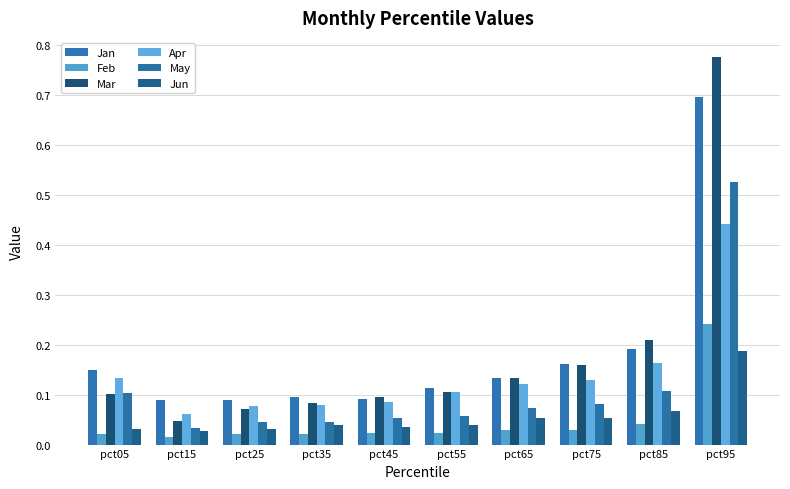

At which label does Apr reach its minimum?

pct15